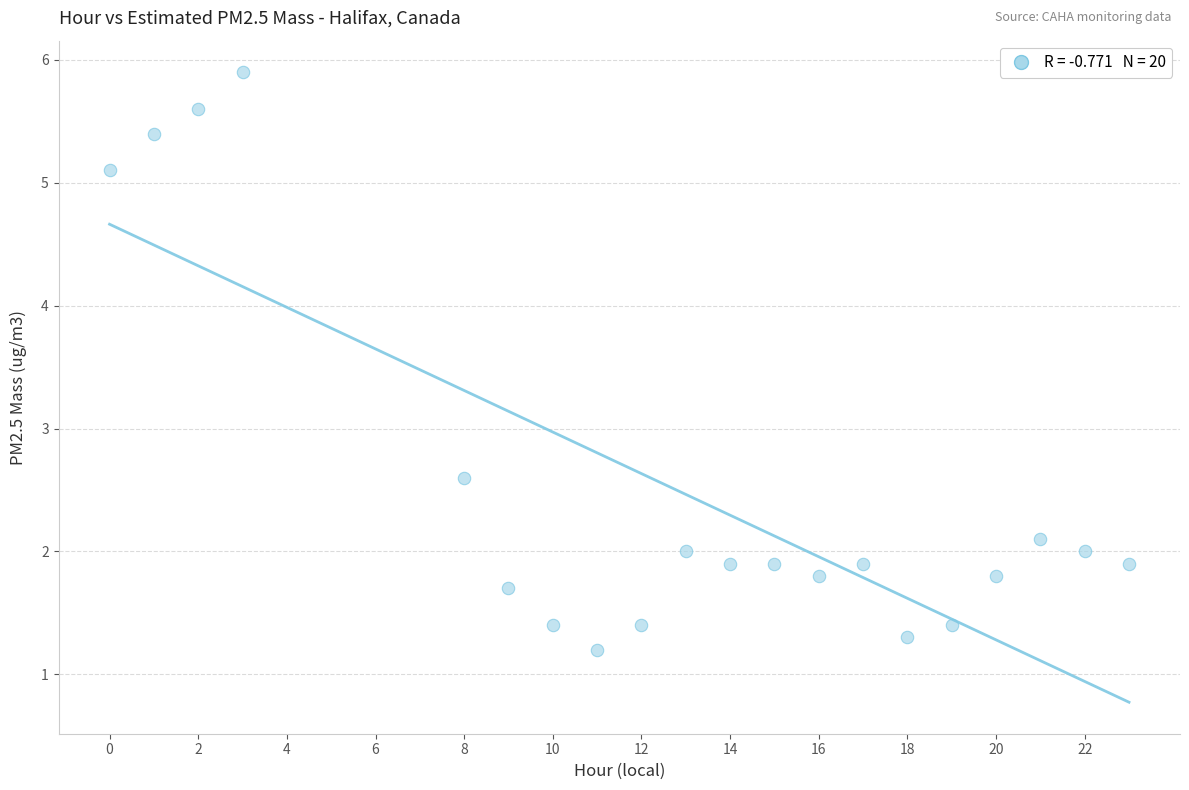

What is the range of Y values (max minus min)?

4.7